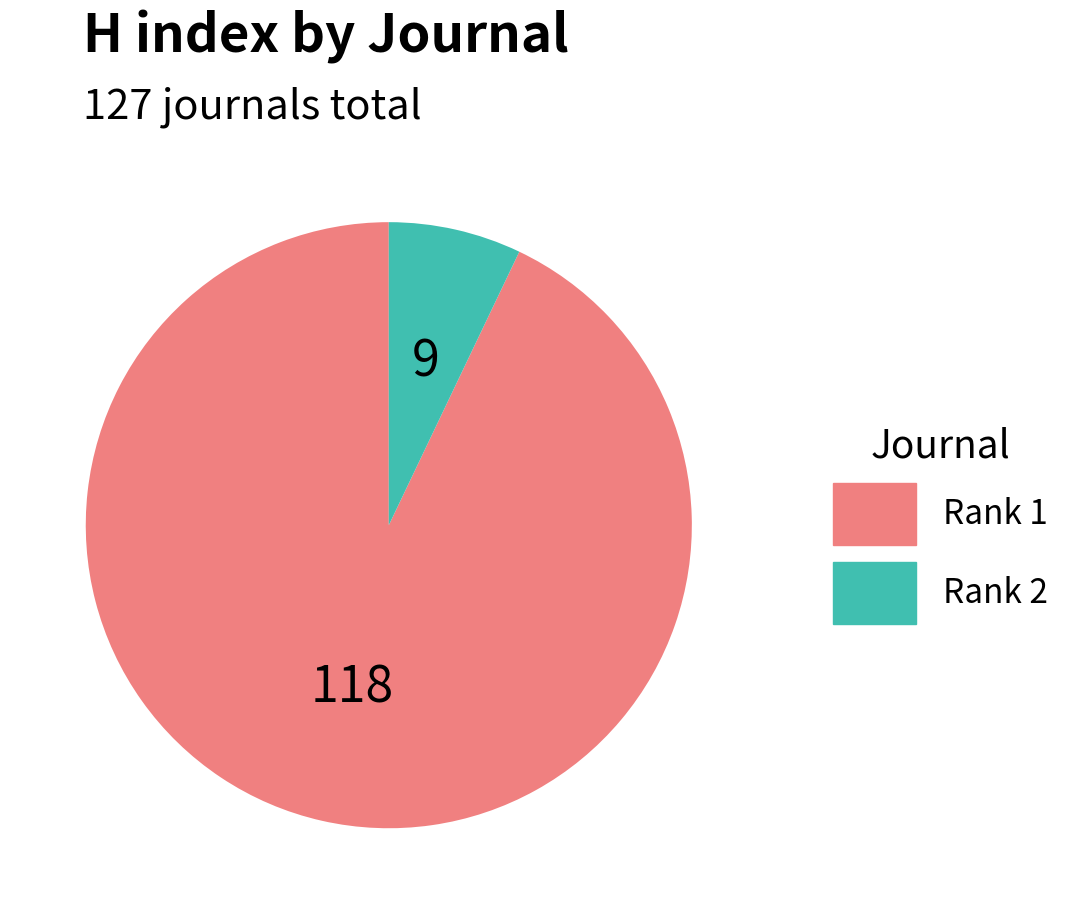

Combined, do Rank 1 and Rank 2 account for over 50%?

Yes